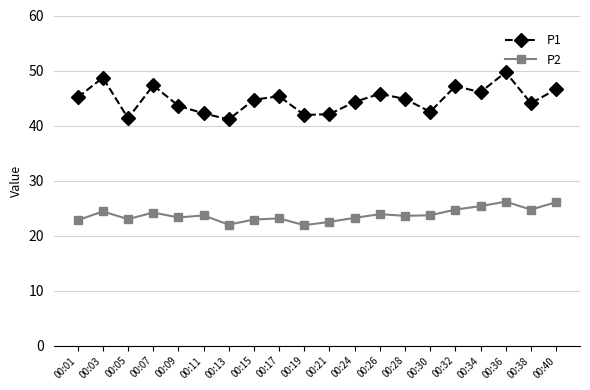

True or false: P2 and P1 intersect in this chart.

False